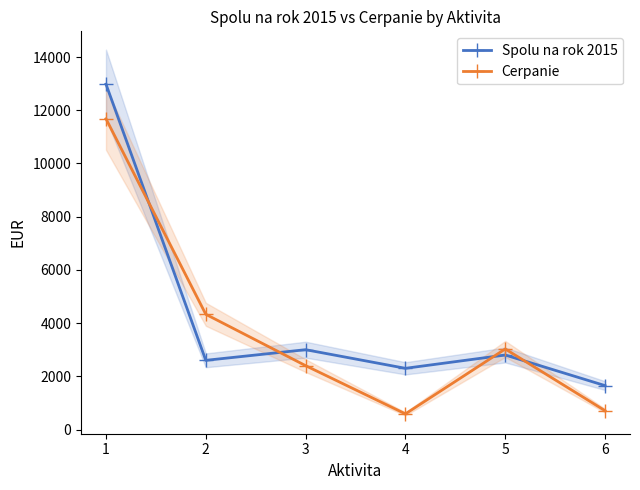

Where does the Spolu na rok 2015 series first go above 2800?

1